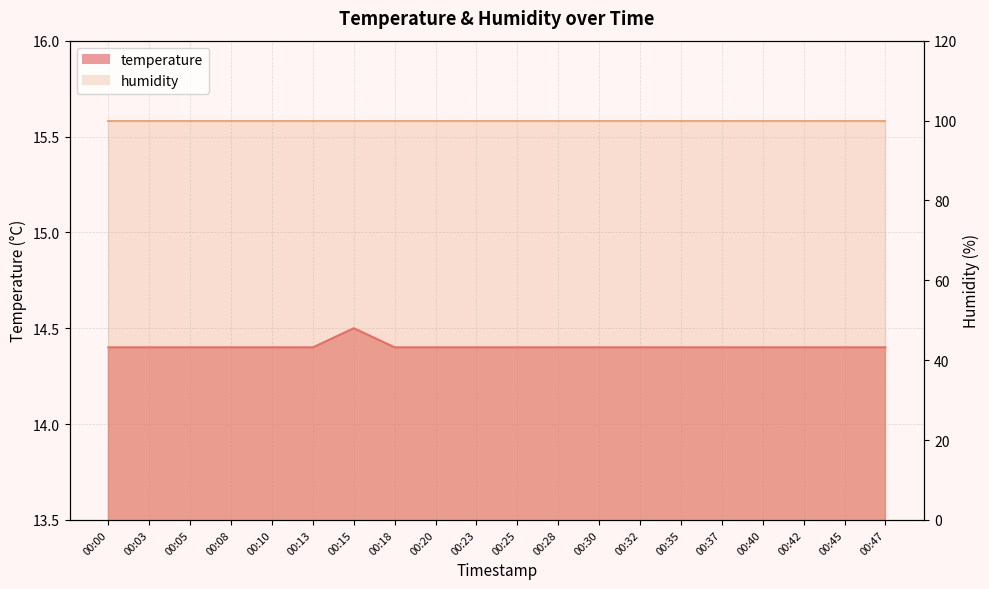

Is it true that the value at 00:05 is 7.6?

False